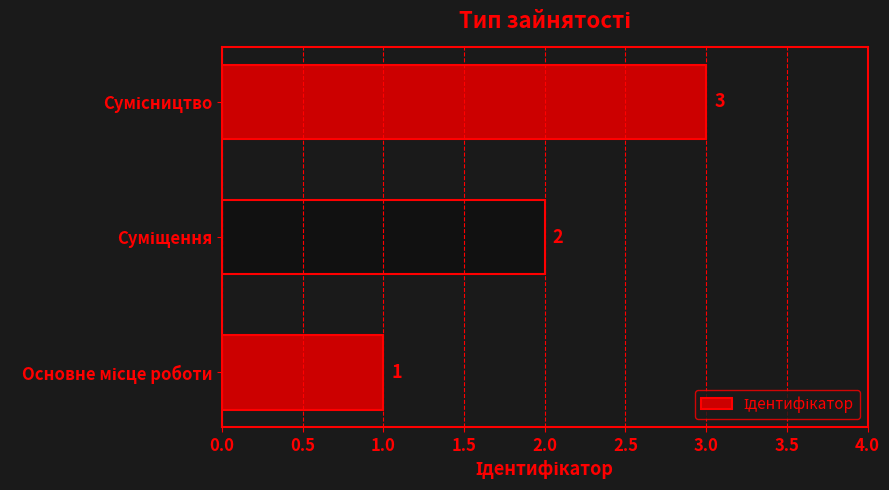

What is the average value?

2